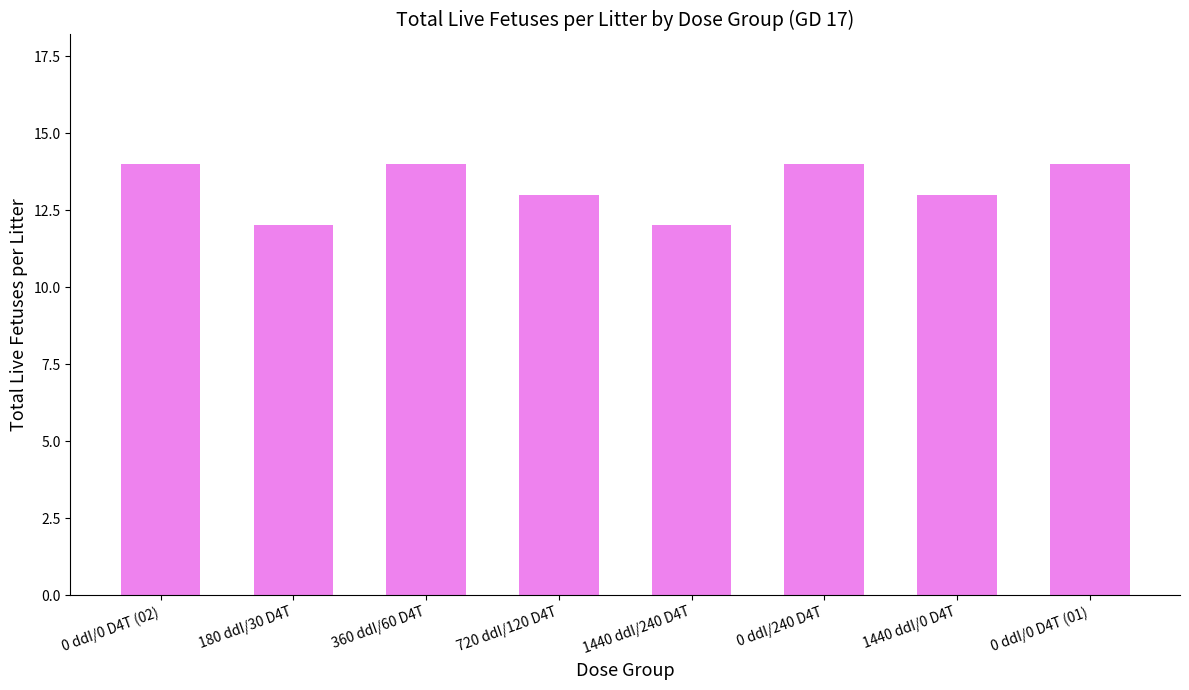

Reading left to right, list all the values displayed in this chart.

0 ddI/0 D4T (02)=14	180 ddI/30 D4T=12	360 ddI/60 D4T=14	720 ddI/120 D4T=13	1440 ddI/240 D4T=12	0 ddI/240 D4T=14	1440 ddI/0 D4T=13	0 ddI/0 D4T (01)=14